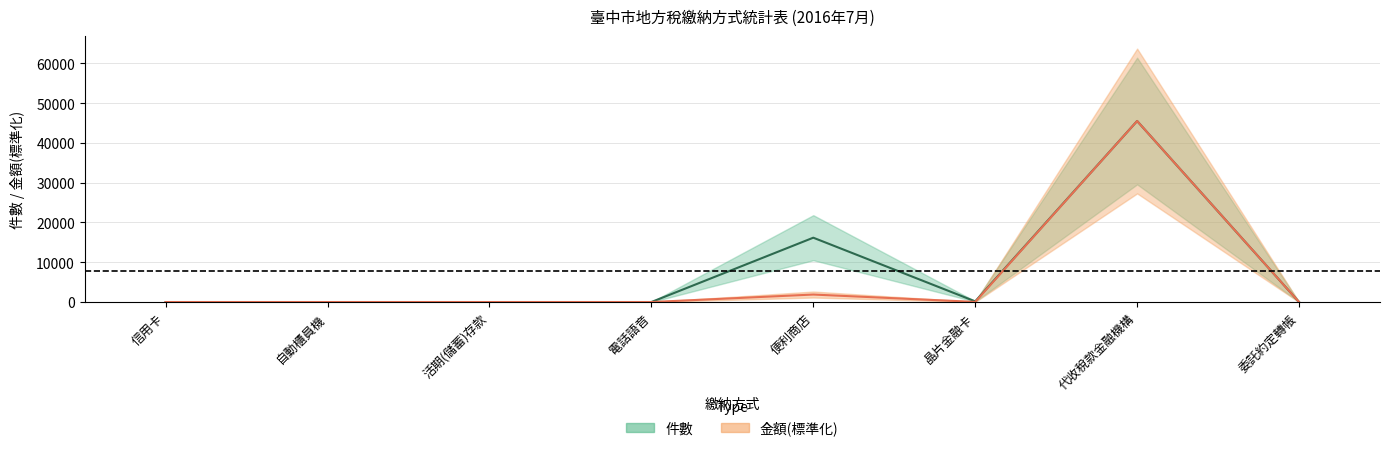

The value of 件數 at 便利商店 is 9166.4. True or false?

False